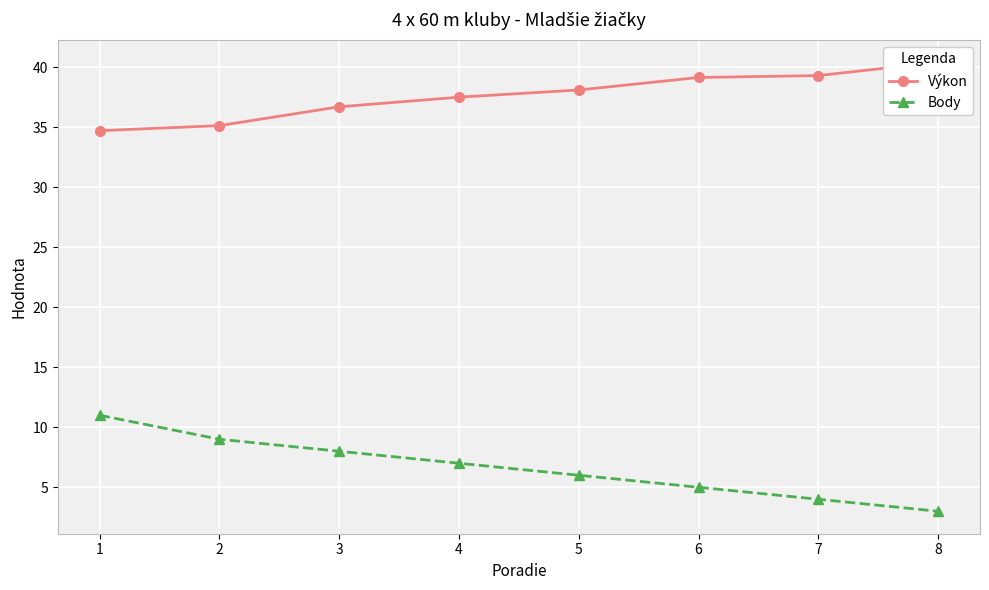

What is the smallest value displayed?

3.0